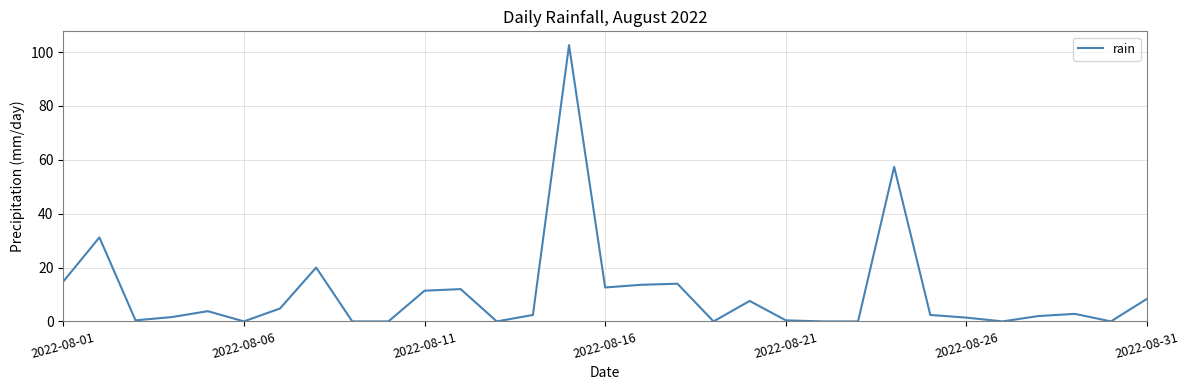

What is the greatest value displayed?

102.6